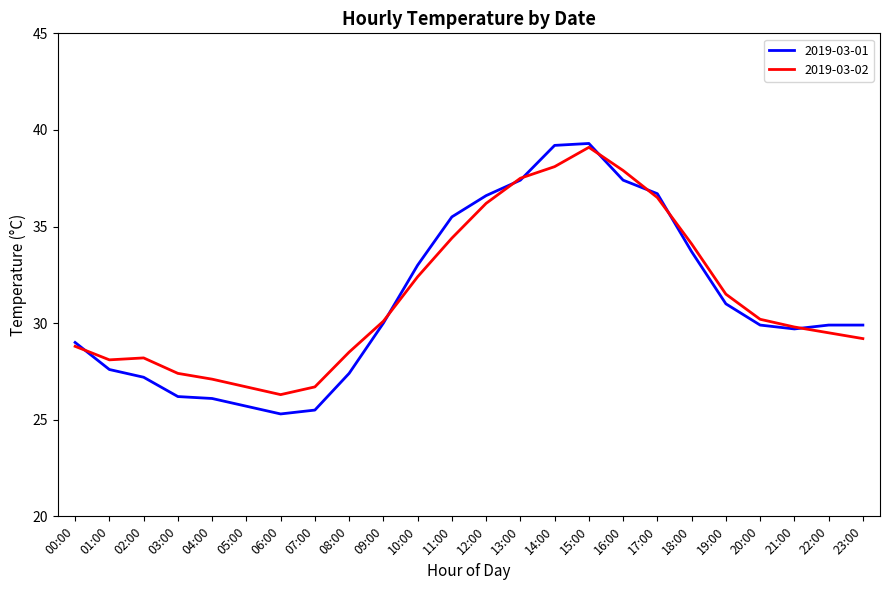

What is the difference between the second highest and minimum values in the 2019-03-02 series?

11.8